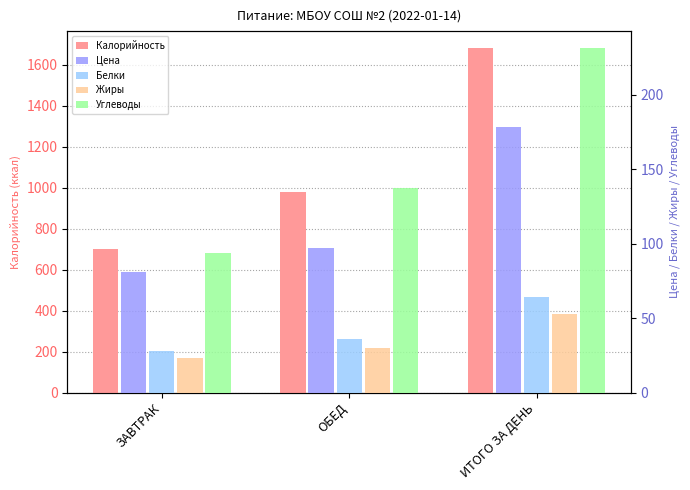

What are all the series names shown in the legend?

Калорийность, Цена, Белки, Жиры, Углеводы